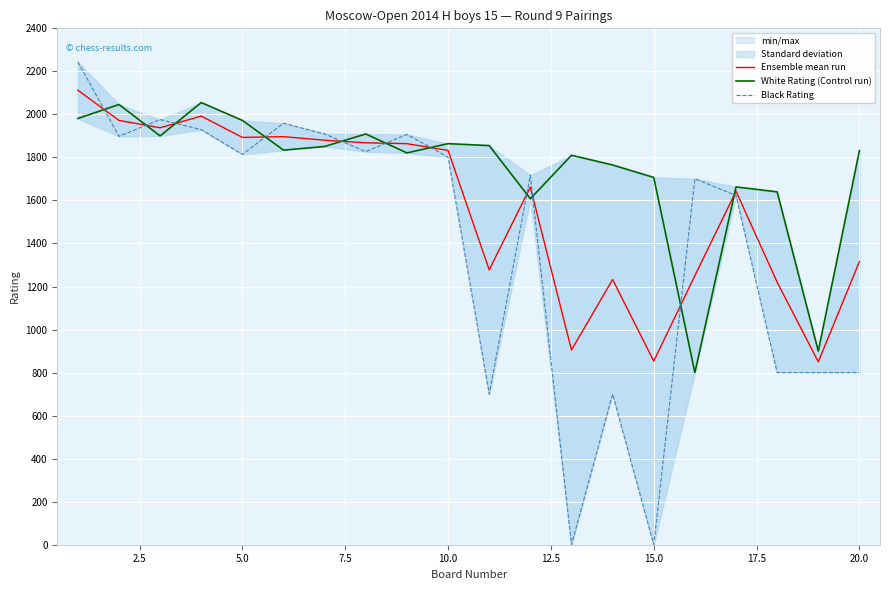

What is the highest value of the Ensemble mean run series?

2112.5